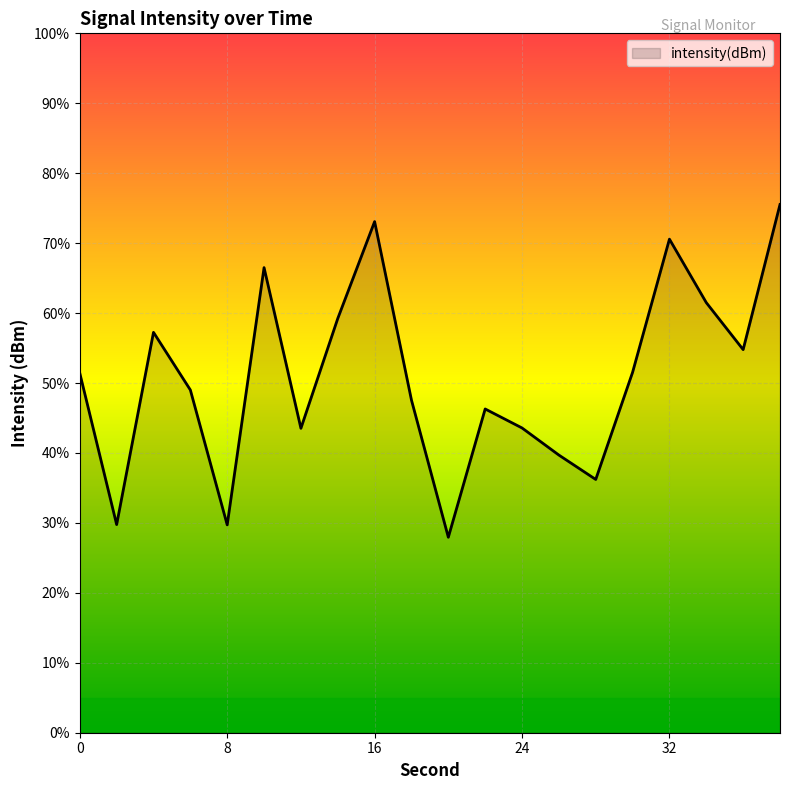

Count the number of data series in this chart.

1